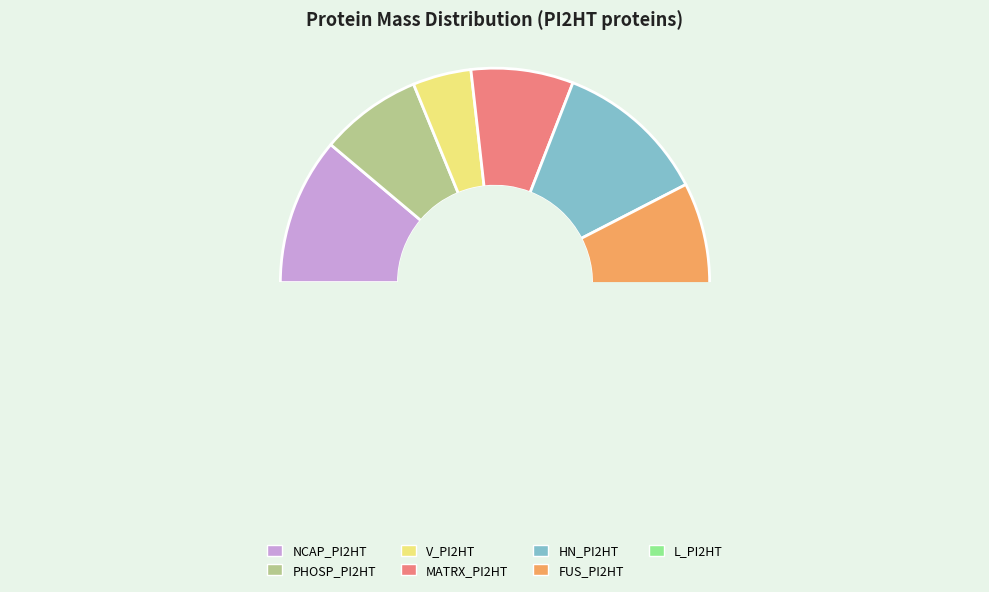

Does PHOSP_PI2HT represent more than half of the total?

No